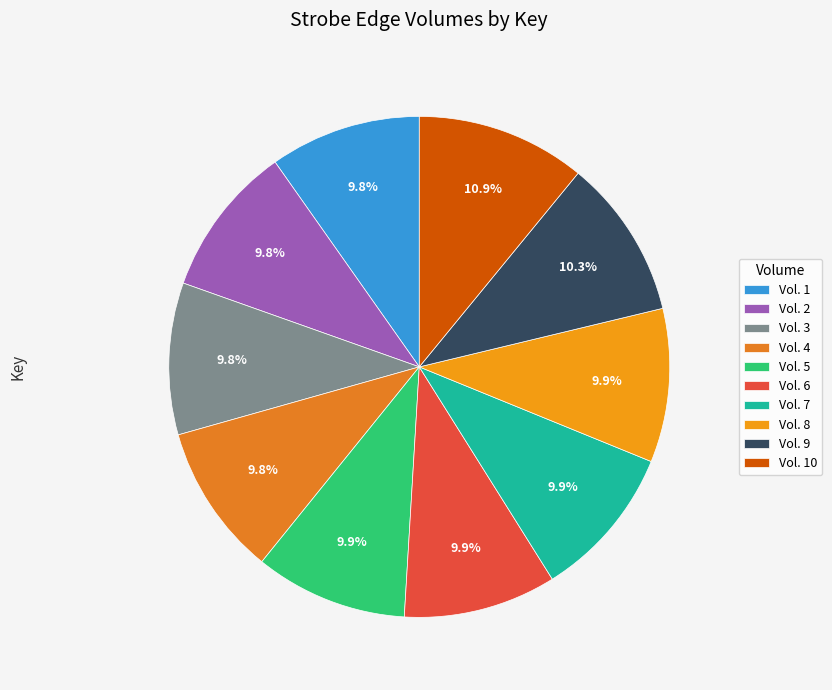

Does any single category account for the majority?

No